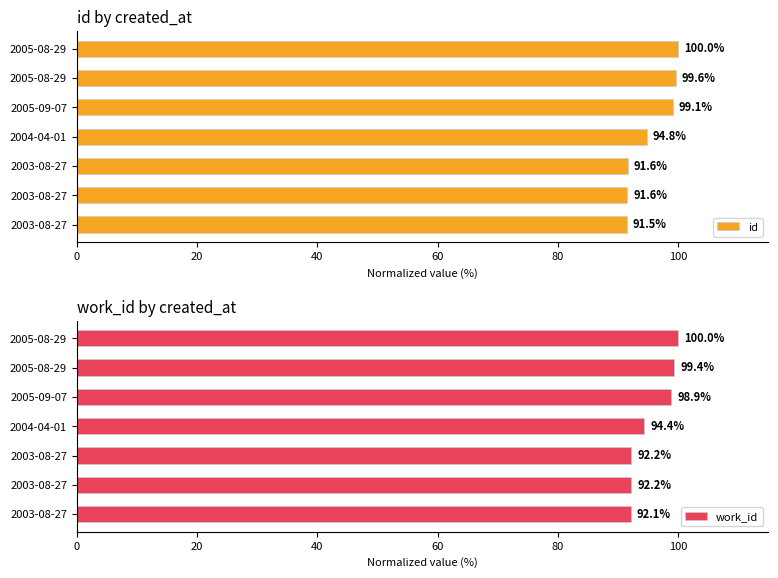

How many values in the id series are below 94?

3